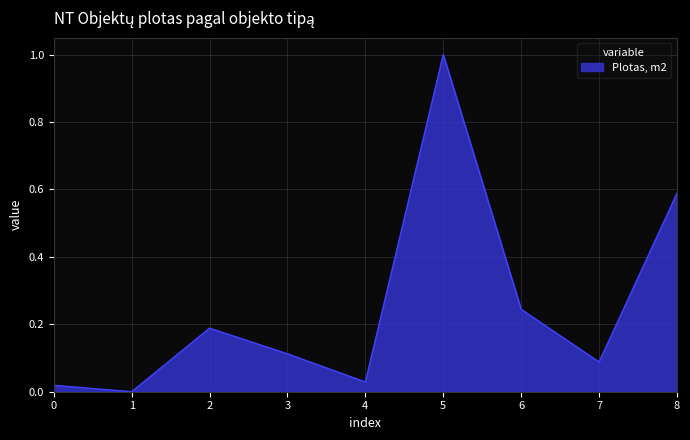

At which label is the value closest to 0?

1